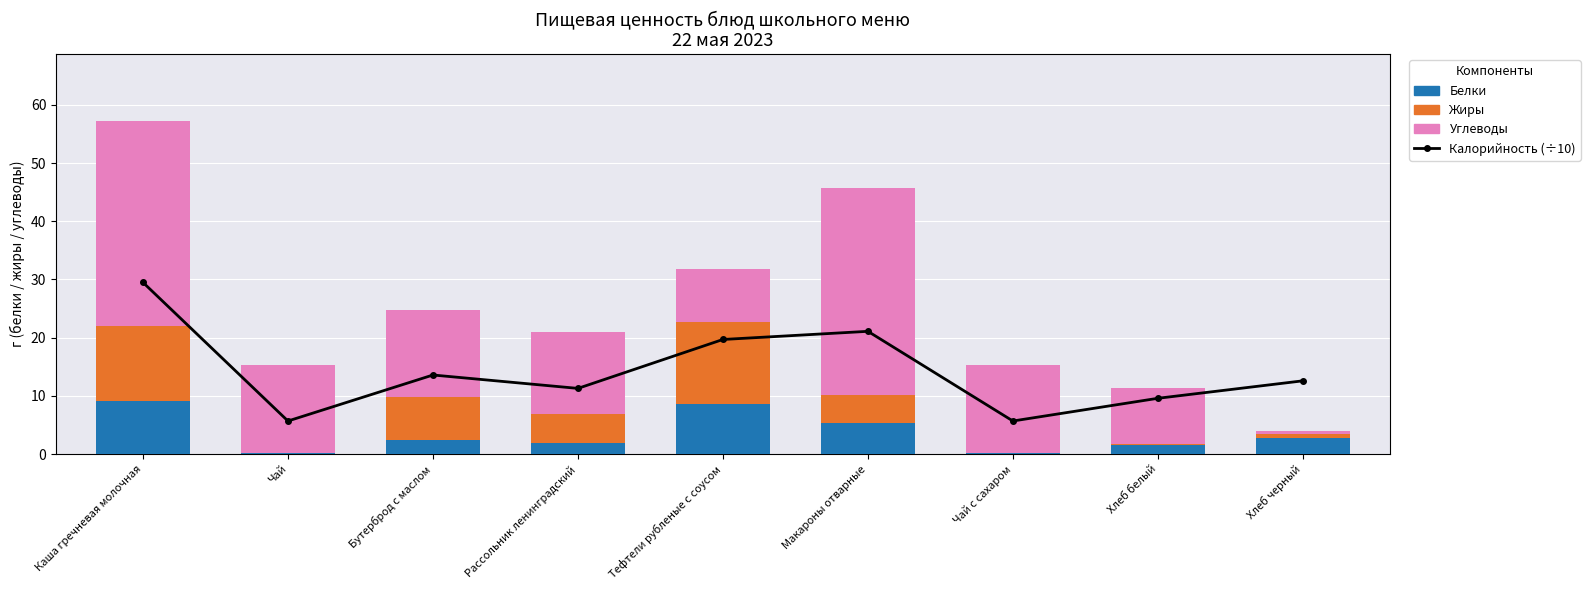

The Жиры series shows 0.1 at Чай с сахаром. True or false?

False